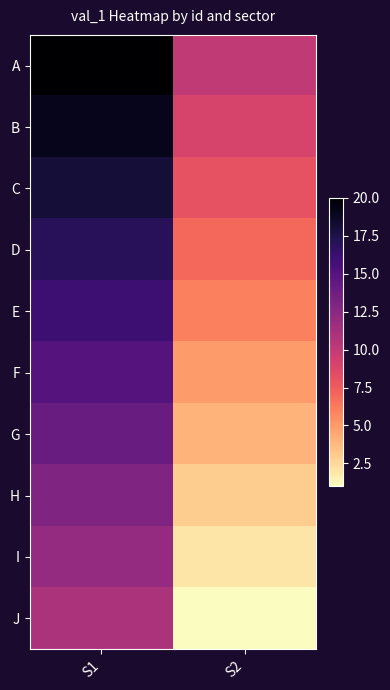

Reading left to right, what are all the values shown in this chart?

A: S1=20	S2=10
B: S1=19	S2=9
C: S1=18	S2=8
D: S1=17	S2=7
E: S1=16	S2=6
F: S1=15	S2=5
G: S1=14	S2=4
H: S1=13	S2=3
I: S1=12	S2=2
J: S1=11	S2=1